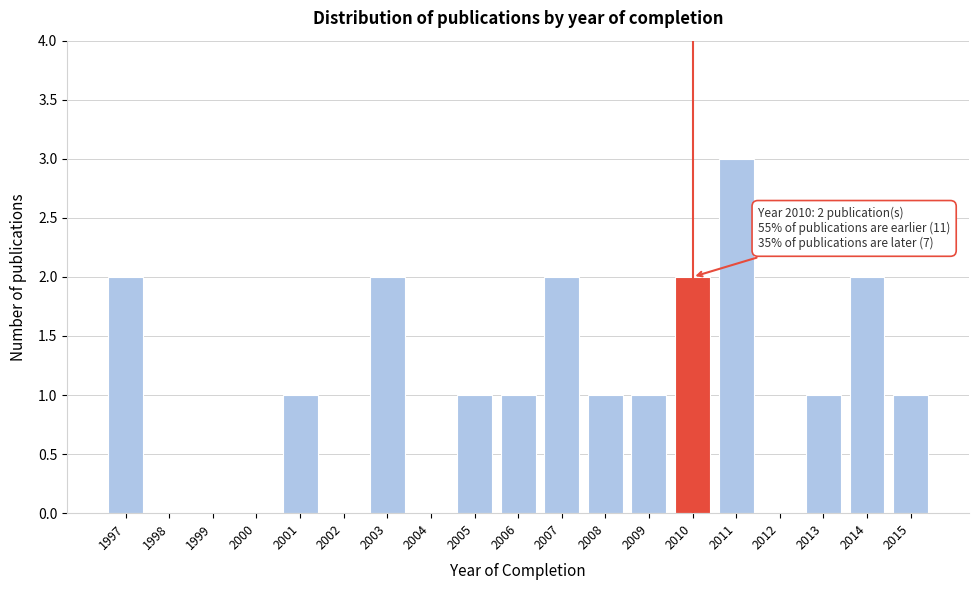

Reading left to right, list all the values displayed in this chart.

1997=2	1998=0	1999=0	2000=0	2001=1	2002=0	2003=2	2004=0	2005=1	2006=1	2007=2	2008=1	2009=1	2010=2	2011=3	2012=0	2013=1	2014=2	2015=1